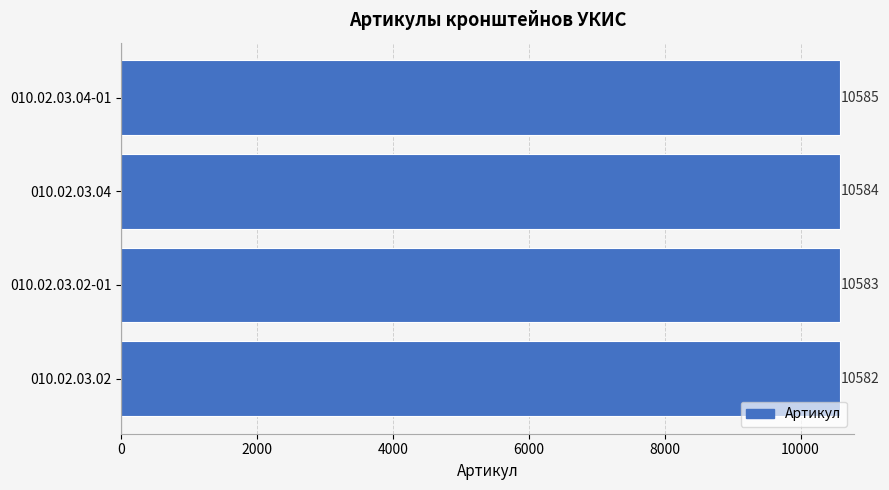

How many values are between 10583 and 10585?

3